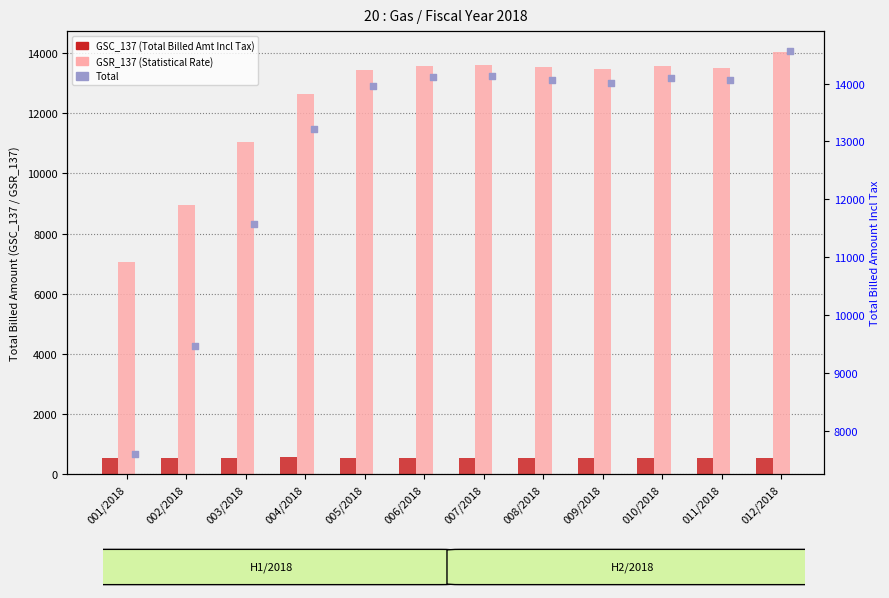

What are all the series names shown in the legend?

GSC_137, GSR_137, Total